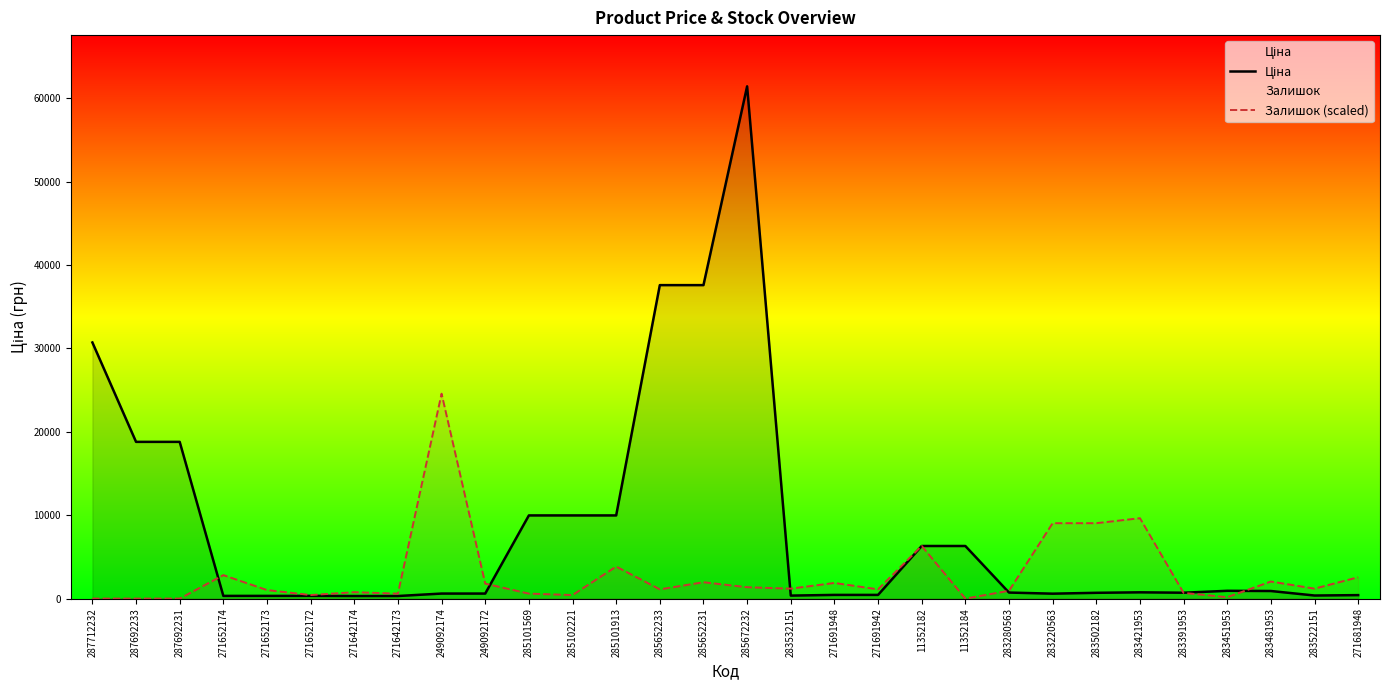

What is the difference between the Залишок (scaled) values at 287692231 and 271681948?

2559.8